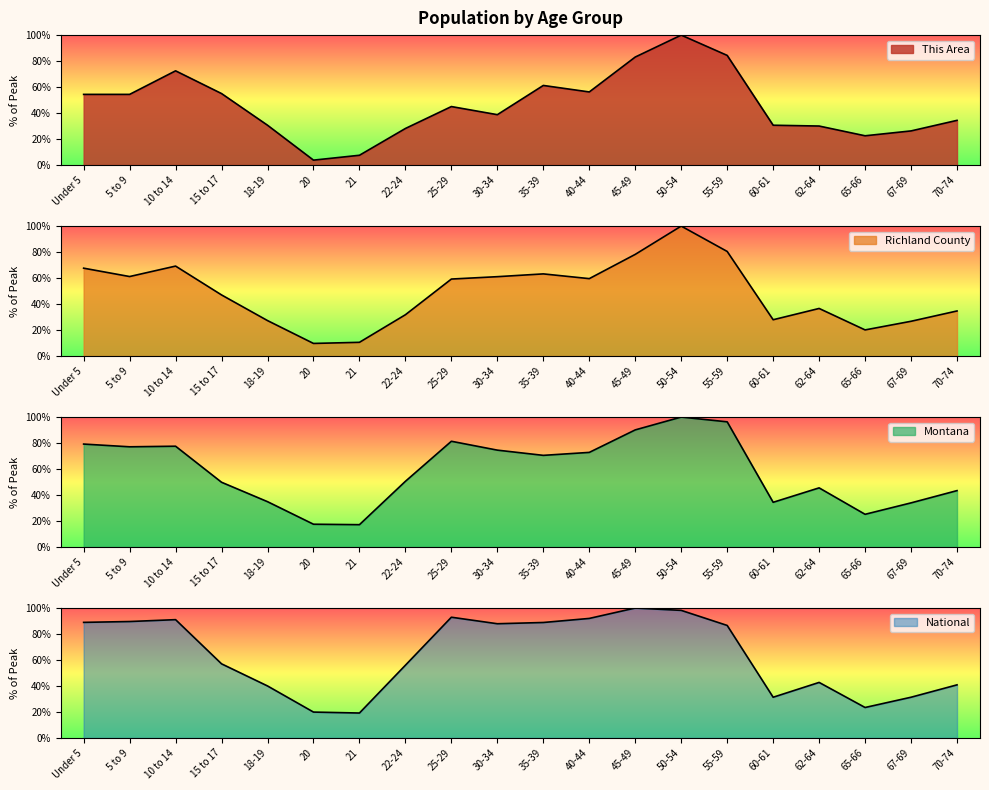

True or false: Montana and This Area cross at least once.

True